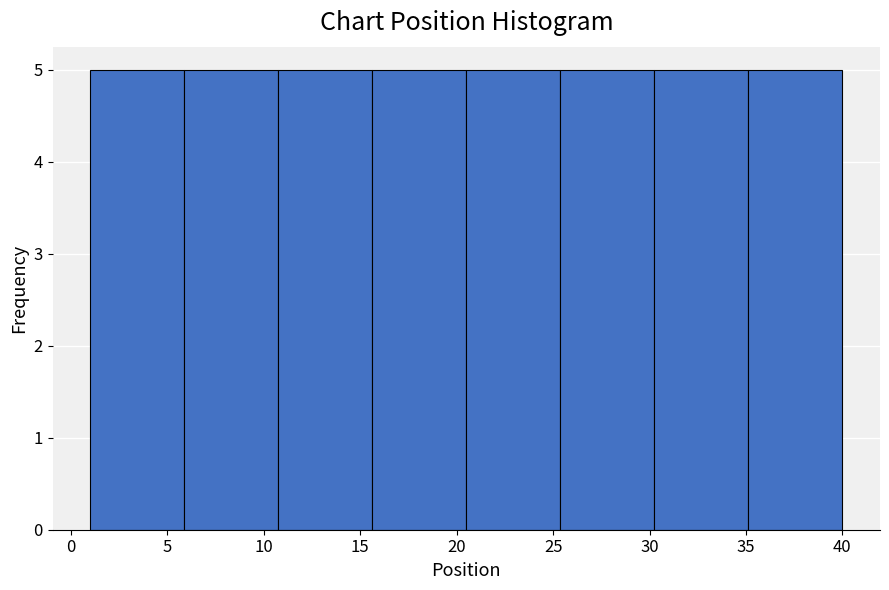

Reading left to right, list every bar in this chart as the range it spans on the x-axis followed by its height. Neither the bar edges nor the heights are printed on the chart, so give them approximately, as read against the axes.

1.0 to 6.0: 5
6.0 to 11.0: 5
11.0 to 15.5: 5
15.5 to 20.5: 5
20.5 to 25.5: 5
25.5 to 30.5: 5
30.5 to 35.0: 5
35.0 to 40.0: 5